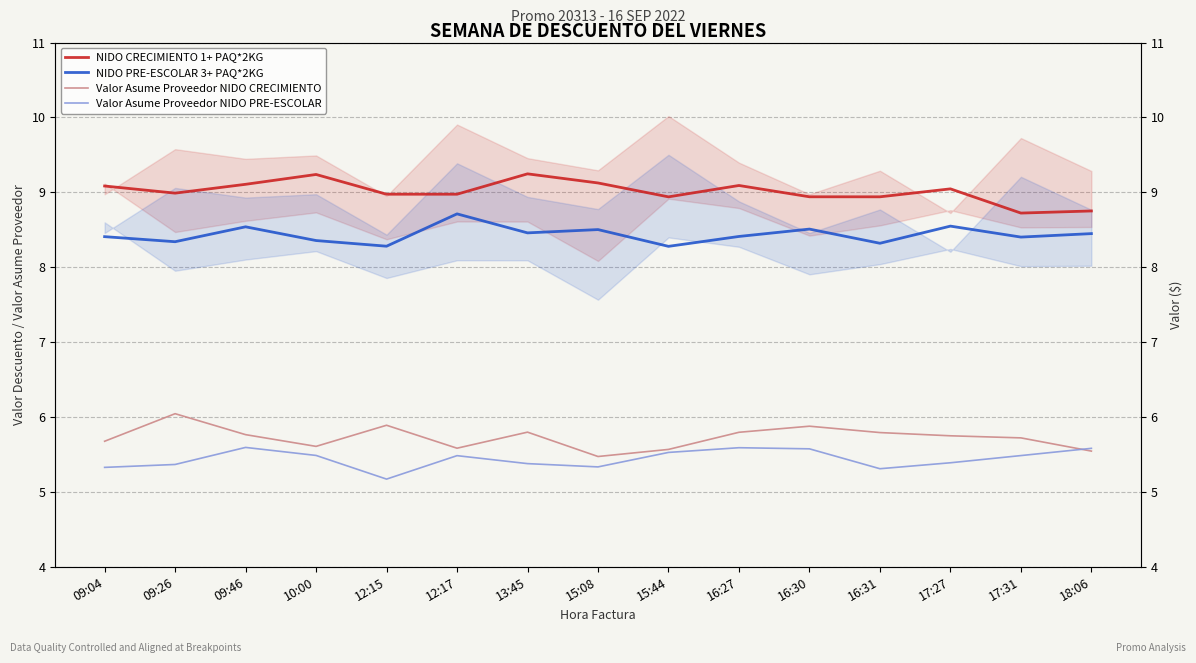

At how many categories does at least one series exceed 8?

15